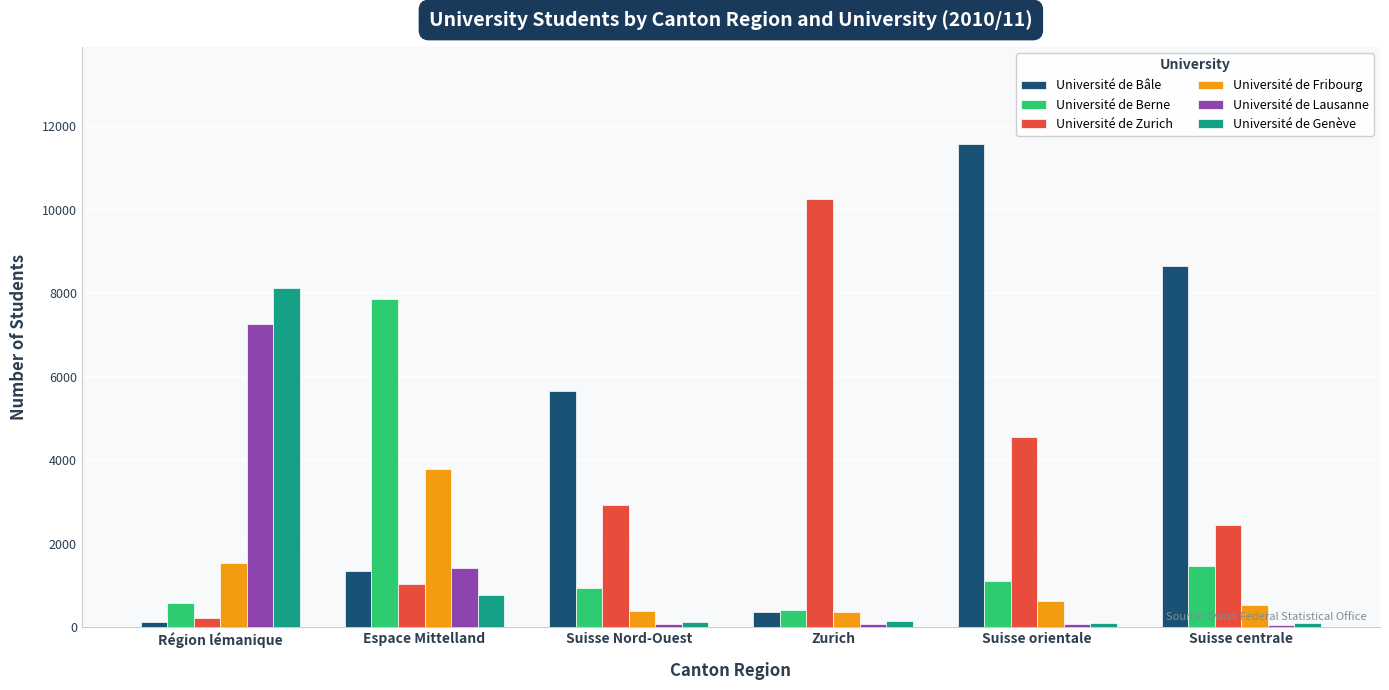

What are all the series names shown in the legend?

Université de Bâle, Université de Berne, Université de Zurich, Université de Fribourg, Université de Lausanne, Université de Genève